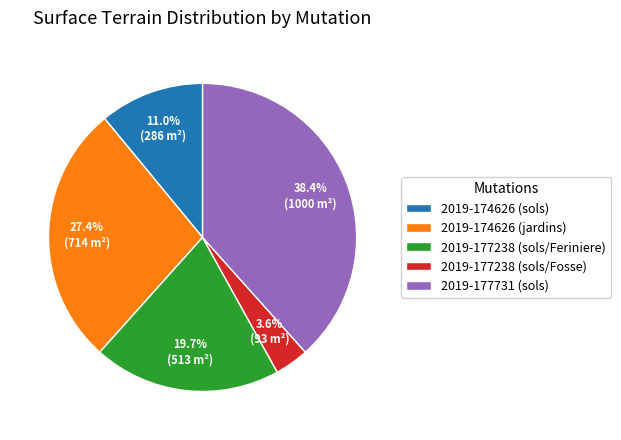

Which category has the smallest portion of the pie?

2019-177238 (sols/Fosse)